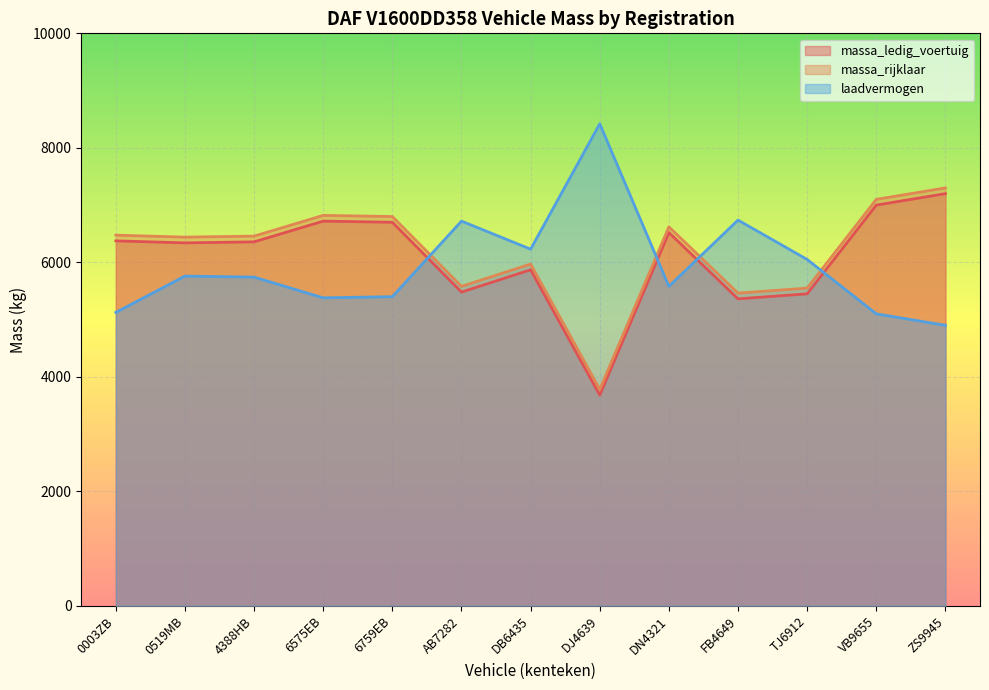

Reading right to left, what are all the values shown in this chart?

massa_ledig_voertuig: ZS9945=7200	VB9655=7000	TJ6912=5450	FB4649=5362	DN4321=6520	DJ4639=3680	DB6435=5870	AB7282=5480	6759EB=6700	6575EB=6720	4388HB=6358	0519MB=6340	0003ZB=6375
massa_rijklaar: ZS9945=7300	VB9655=7100	TJ6912=5550	FB4649=5462	DN4321=6620	DJ4639=3780	DB6435=5970	AB7282=5580	6759EB=6800	6575EB=6820	4388HB=6458	0519MB=6440	0003ZB=6475
laadvermogen: ZS9945=4900	VB9655=5100	TJ6912=6050	FB4649=6738	DN4321=5580	DJ4639=8420	DB6435=6230	AB7282=6720	6759EB=5400	6575EB=5380	4388HB=5742	0519MB=5760	0003ZB=5125